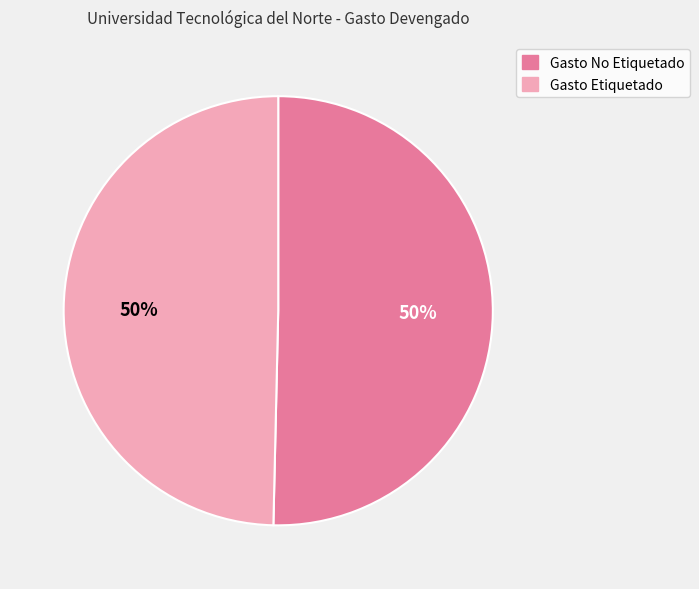

The Gasto Etiquetado slice represents 62% of the pie. True or false?

False